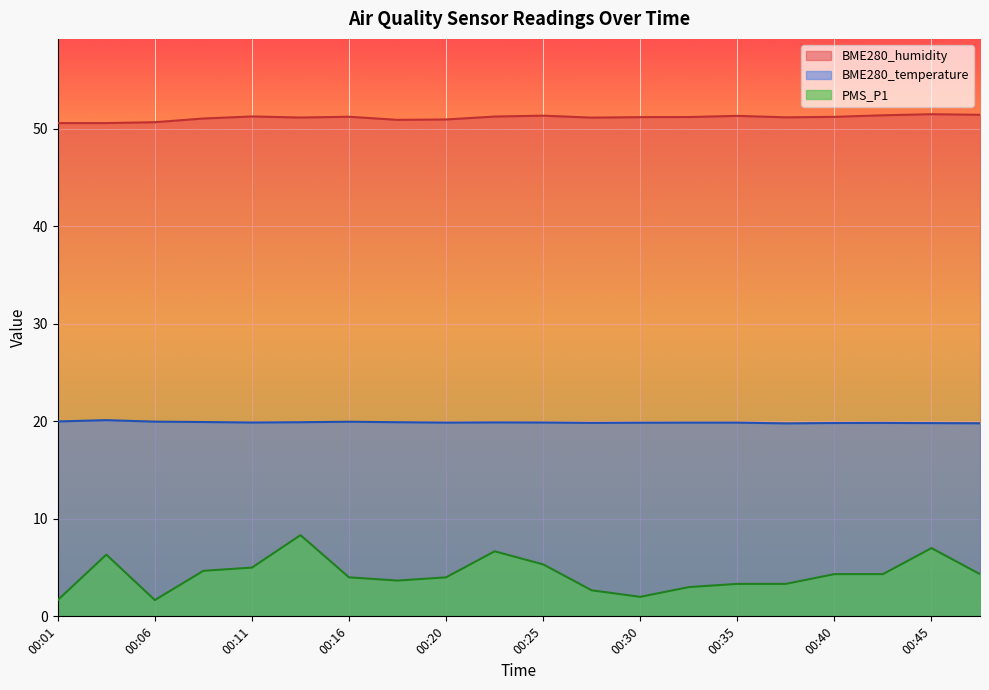

What is the lowest value of the BME280_temperature series?

19.8